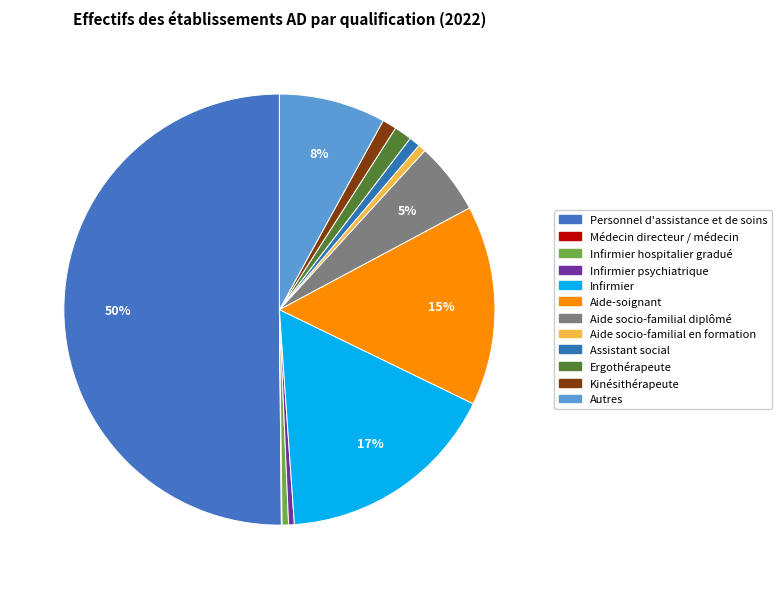

Does any single category account for the majority?

Yes